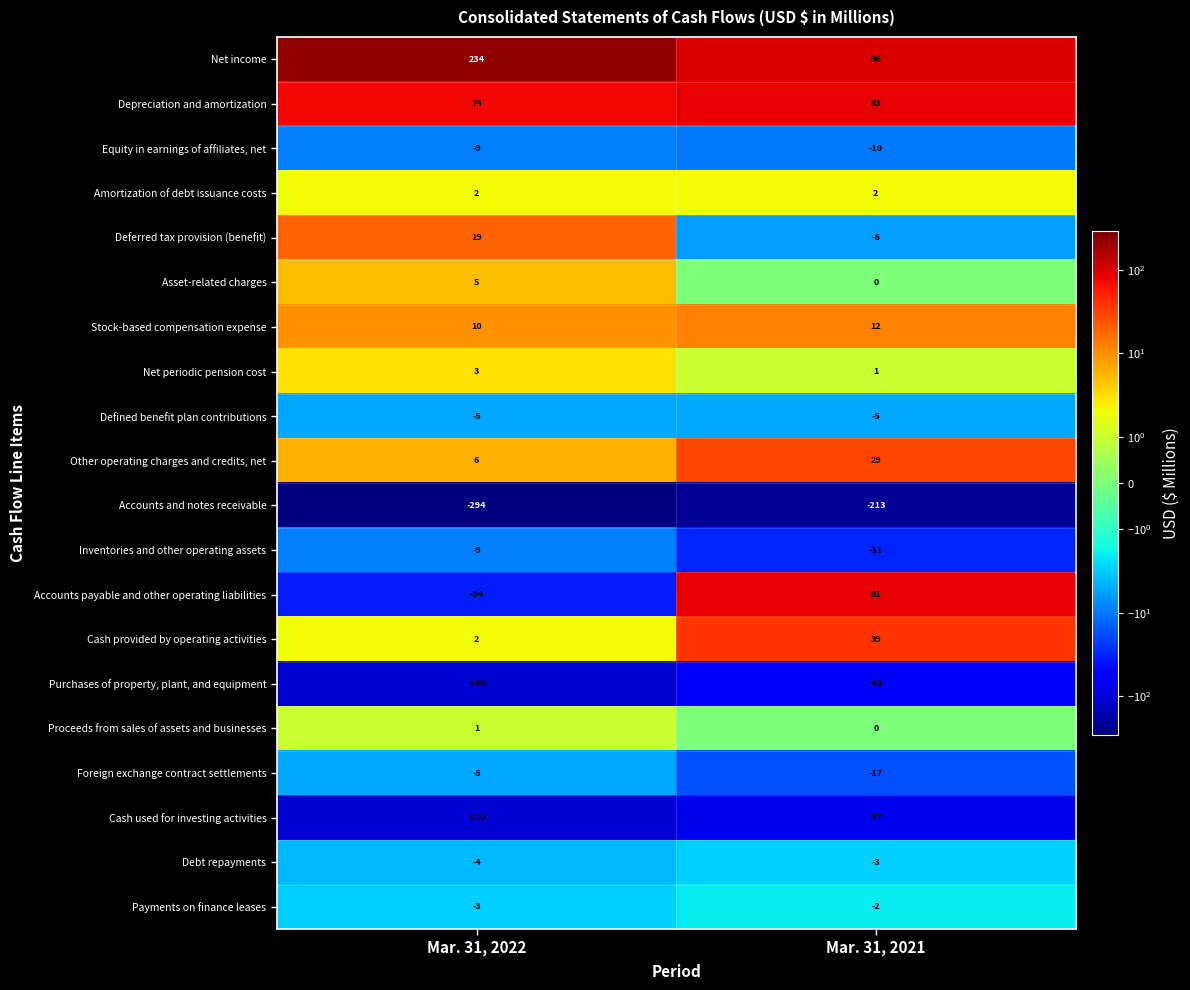

At which category does the chart reach its peak across all series?

Mar. 31, 2022